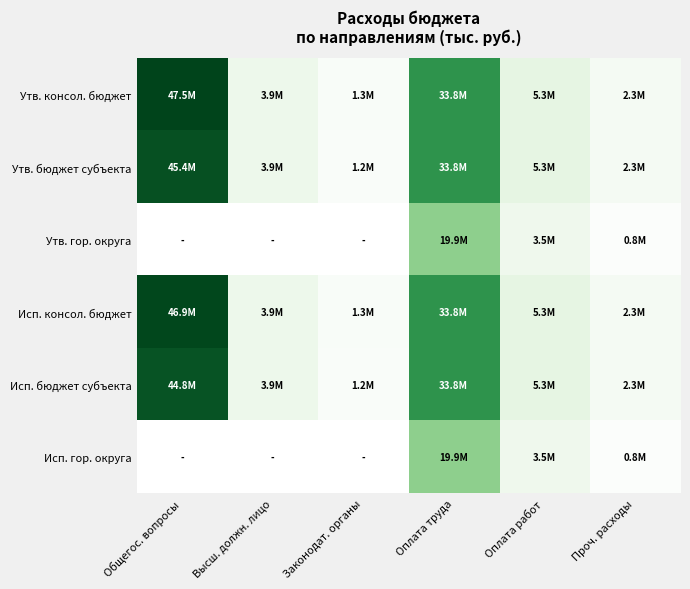

Reading left to right, what are all the values shown in this chart?

Утв. консол. бюджет: Общегос. вопросы=47468015.5	Высш. должн. лицо=3851698.5	Законодат. органы=1334234.7	Оплата труда=33819422.1	Оплата работ=5316265.3	Проч. расходы=2341435.8
Утв. бюджет субъекта: Общегос. вопросы=45350034.5	Высш. должн. лицо=3851698.5	Законодат. органы=1237057.3	Оплата труда=33819422.1	Оплата работ=5316265.3	Проч. расходы=2341435.8
Утв. гор. округа: Общегос. вопросы=0.0	Высш. должн. лицо=0.0	Законодат. органы=0.0	Оплата труда=19890851.2	Оплата работ=3477033.0	Проч. расходы=810955.6
Исп. консол. бюджет: Общегос. вопросы=46884535.5	Высш. должн. лицо=3851698.5	Законодат. органы=1331284.7	Оплата труда=33819422.1	Оплата работ=5316265.3	Проч. расходы=2341435.8
Исп. бюджет субъекта: Общегос. вопросы=44769504.5	Высш. должн. лицо=3851698.5	Законодат. органы=1237057.3	Оплата труда=33819422.1	Оплата работ=5316265.3	Проч. расходы=2341435.8
Исп. гор. округа: Общегос. вопросы=0.0	Высш. должн. лицо=0.0	Законодат. органы=0.0	Оплата труда=19890851.2	Оплата работ=3477033.0	Проч. расходы=810955.6